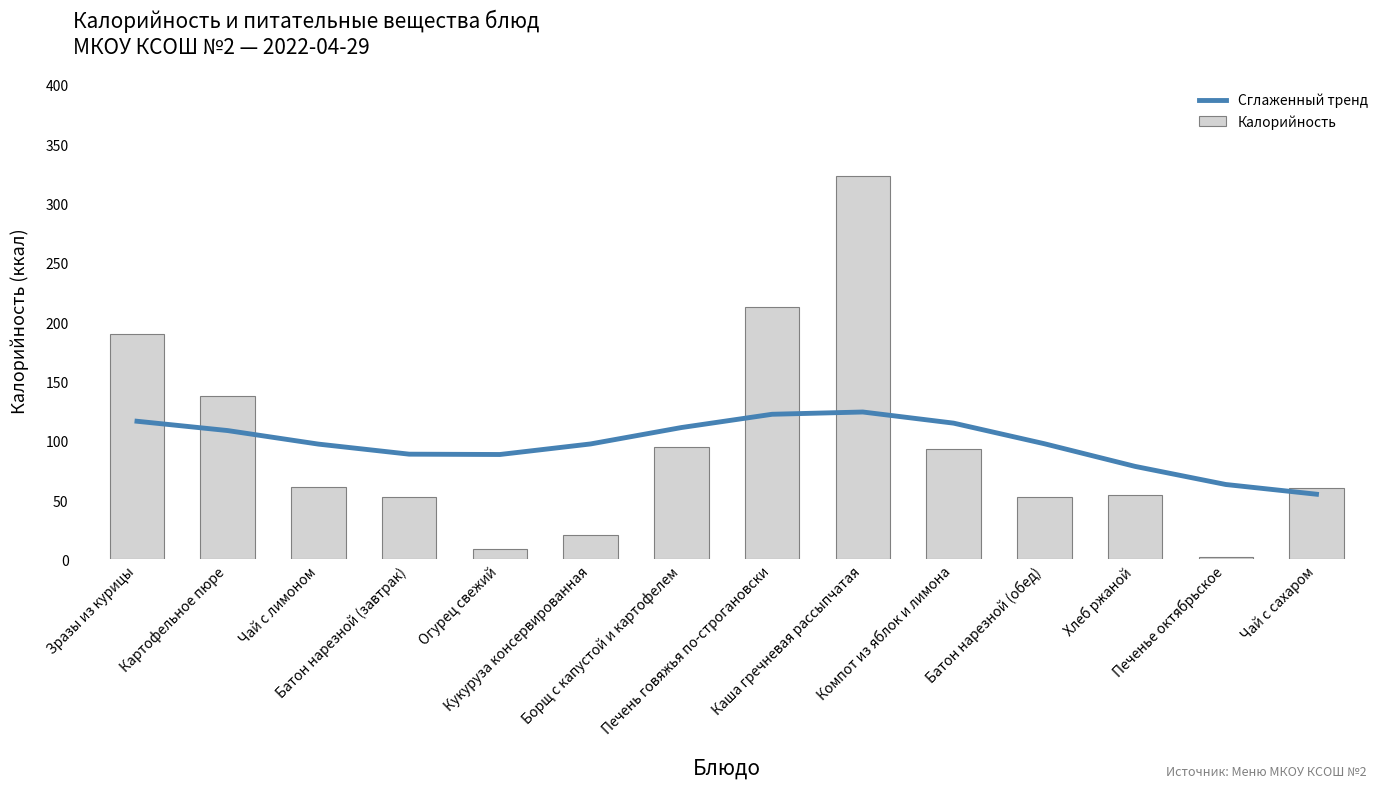

At how many categories does at least one series exceed 256?

1